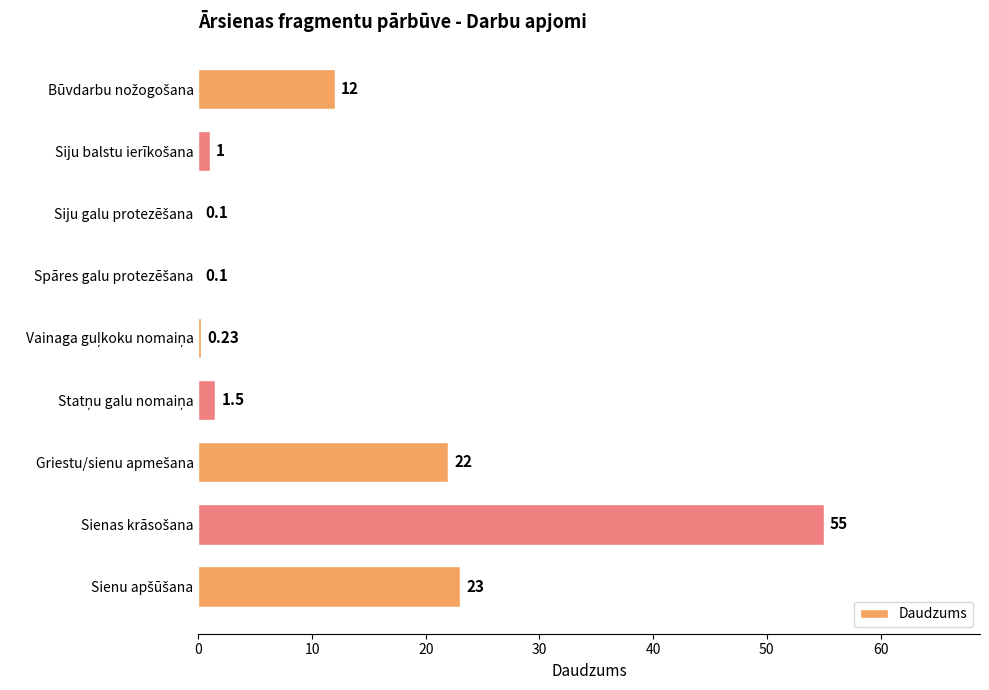

Count the number of categories in the chart.

9